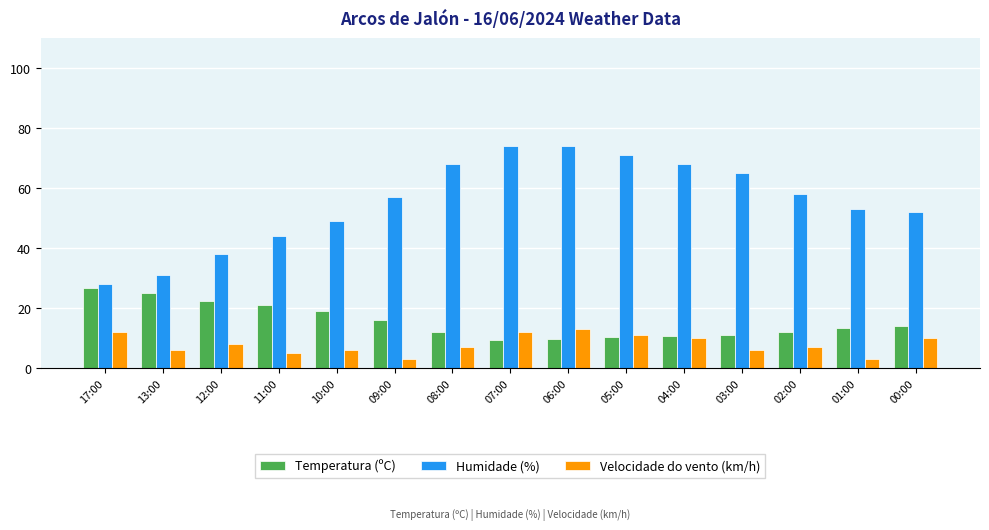

Read the Temperatura (ºC) value at 17:00.

26.7